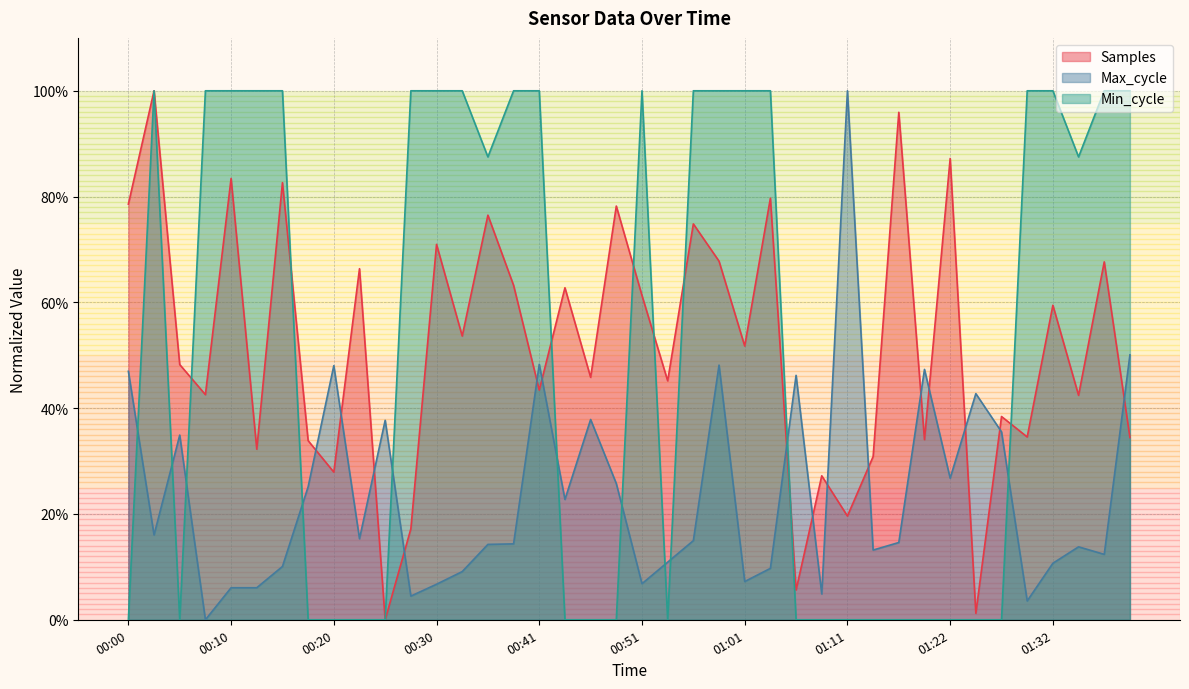

At how many categories does at least one series exceed 0?

40